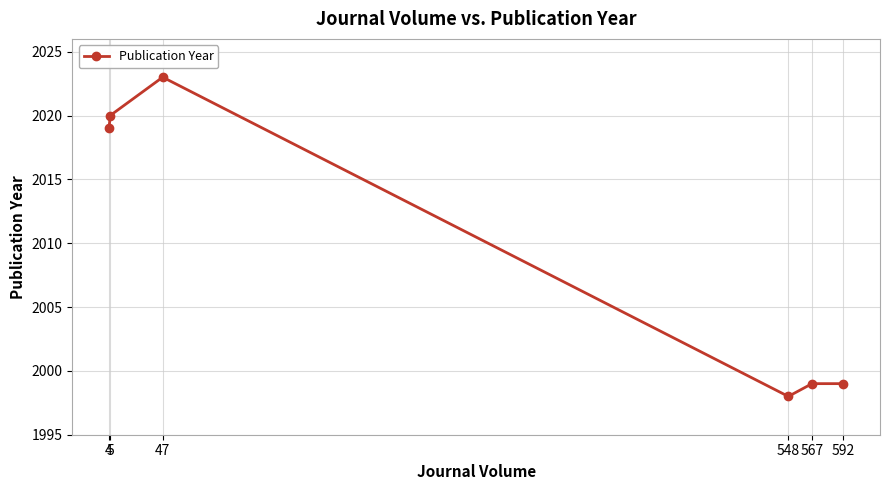

What is the change in value from 5 to 567?

-21